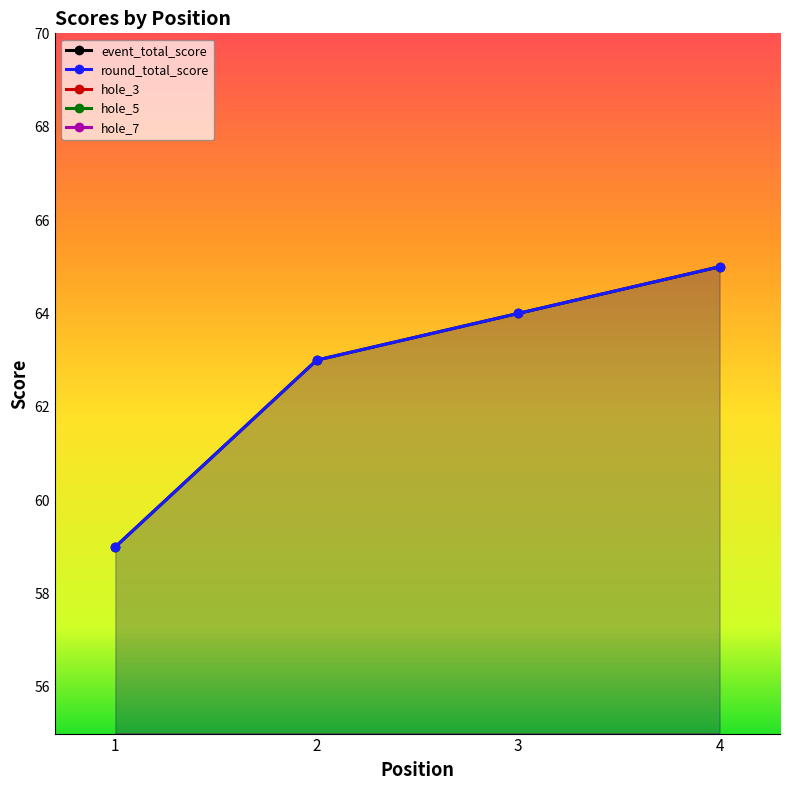

What is the value of the hole_5 point at the 1st from the left?

4